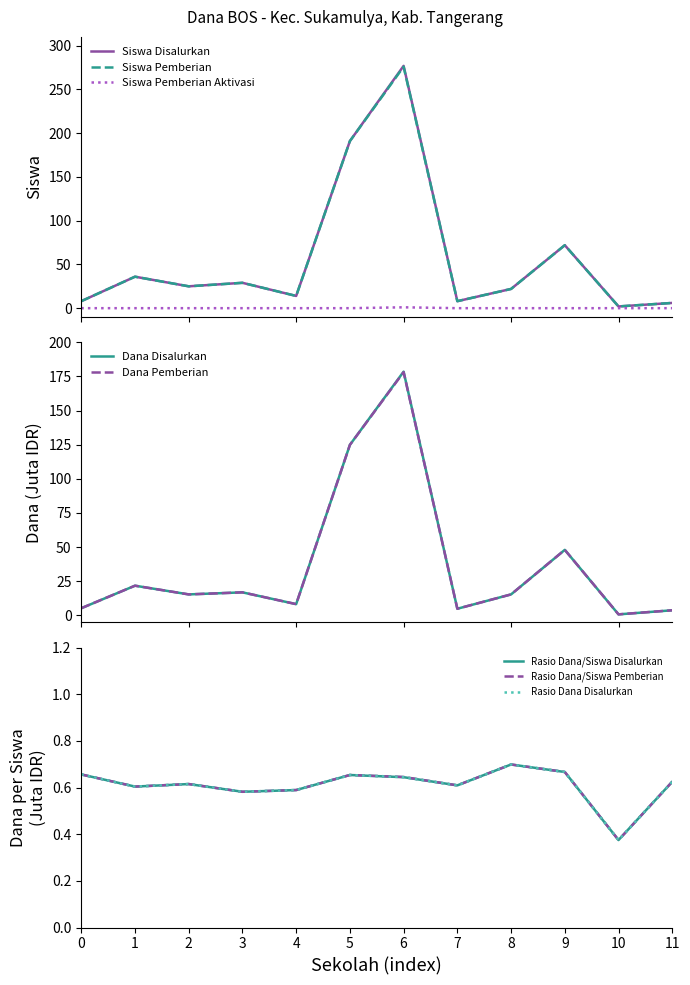

What is the average value of the Siswa Pemberian series?

57